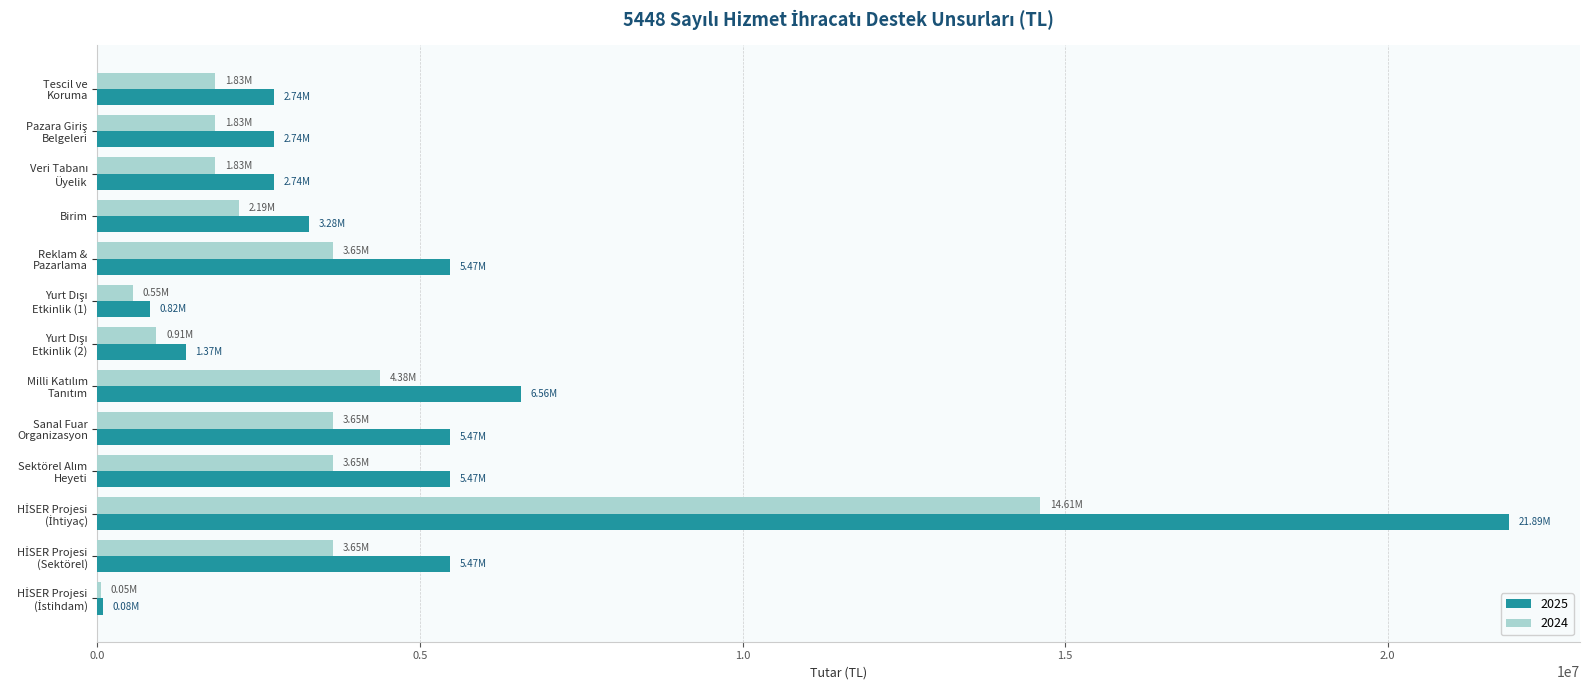

What is the sum of all 2025 values?

64086141.3